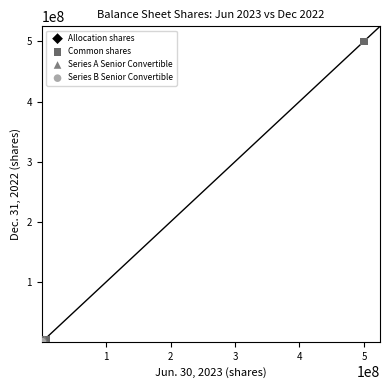

What are all the series names shown in the legend?

Allocation shares, Common shares, Series A Senior Convertible, Series B Senior Convertible